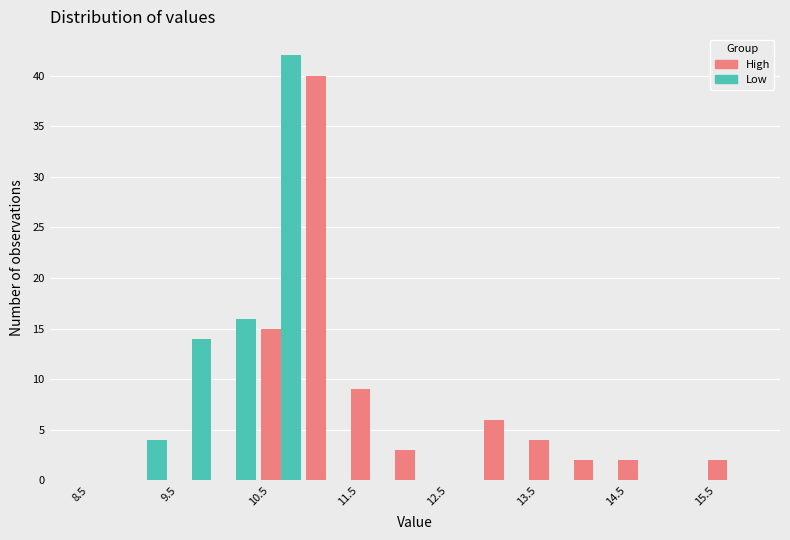

Reading left to right, transcribe this chart: for each range on the x-axis, give the height of each series' bar. The values are not printed on the chart, so give them approximately, as read against the axis.

8.5 to 9.0: High=0	Low=0
9.0 to 9.5: High=0	Low=4
9.5 to 10.0: High=0	Low=14
10.0 to 10.5: High=0	Low=16
10.5 to 11.0: High=15	Low=42
11.0 to 11.5: High=40	Low=0
11.5 to 12.0: High=9	Low=0
12.0 to 12.5: High=3	Low=0
12.5 to 13.0: High=0	Low=0
13.0 to 13.5: High=6	Low=0
13.5 to 14.0: High=4	Low=0
14.0 to 14.5: High=2	Low=0
14.5 to 15.0: High=2	Low=0
15.0 to 15.5: High=0	Low=0
15.5 to 16.0: High=2	Low=0